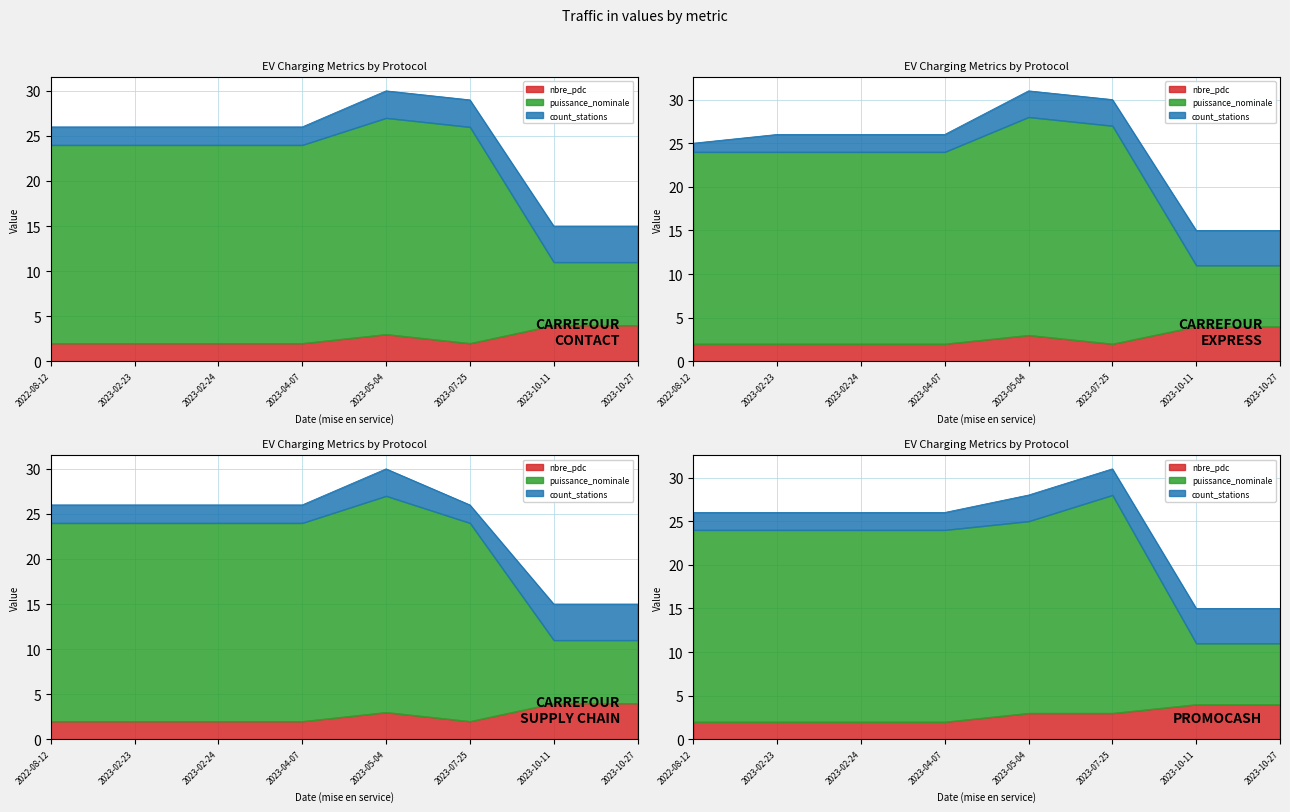

Which category has the lowest value in the count_stations series?

2022-08-12